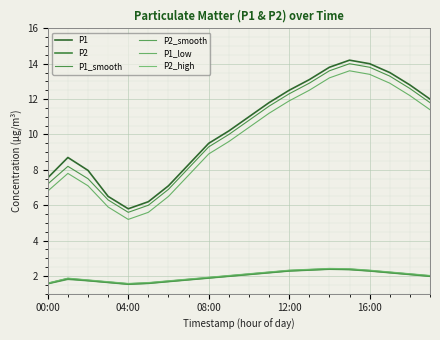

At which label does P1_smooth reach its minimum?

04:00